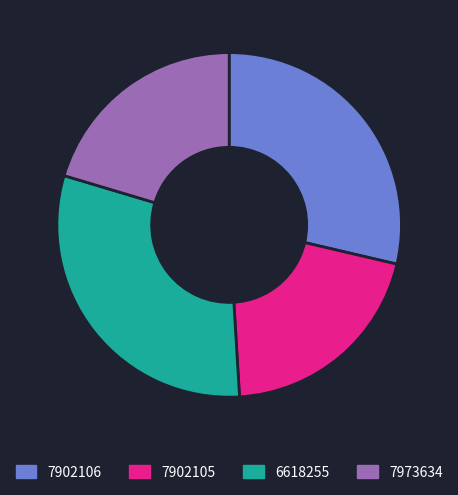

Combined, do 7902105 and 6618255 account for over 50%?

Yes